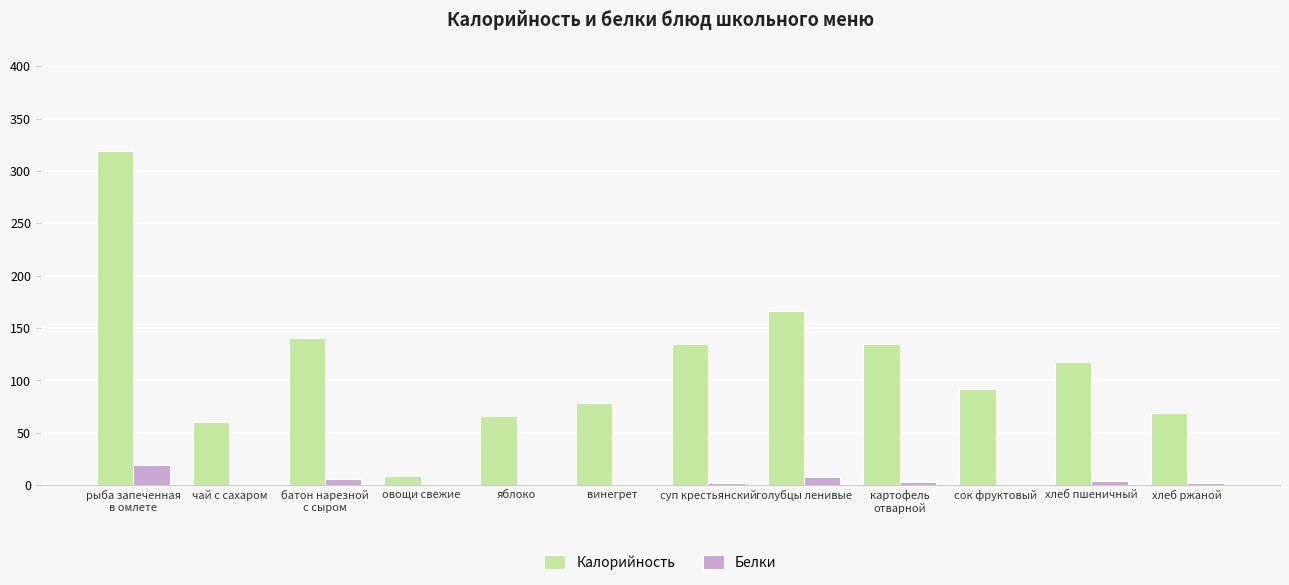

Is the value of Калорийность at винегрет greater than the value of Белки at чай с сахаром?

Yes